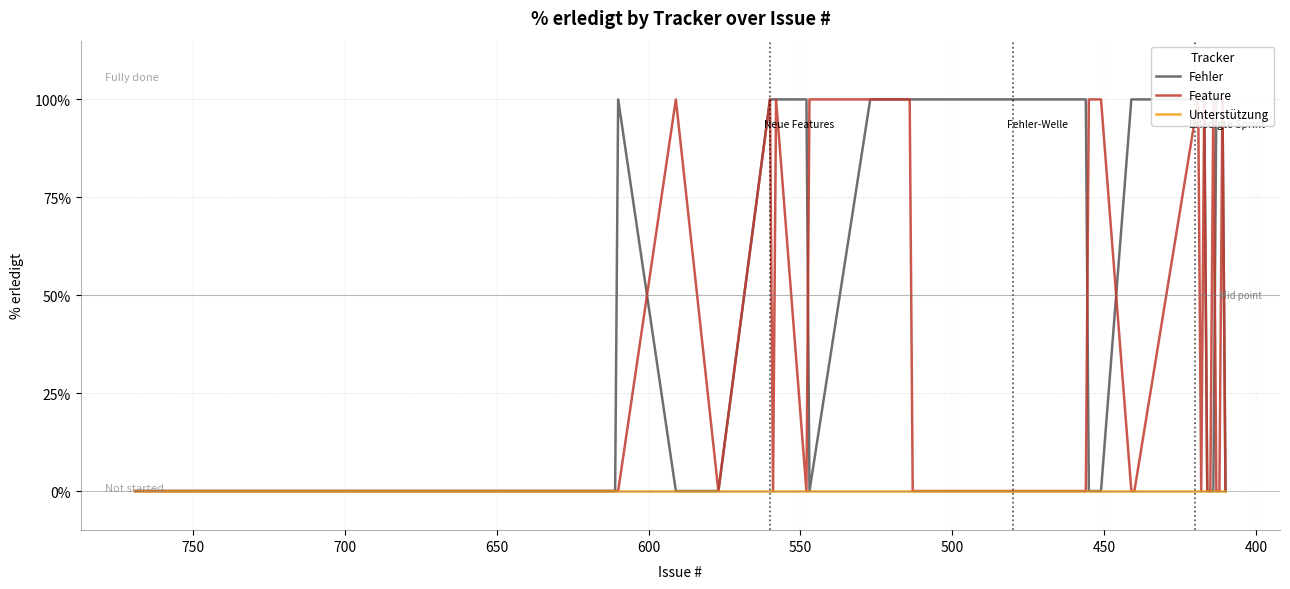

In Fehler, how many points are lower than both neighbors (excluding endpoints)?

1